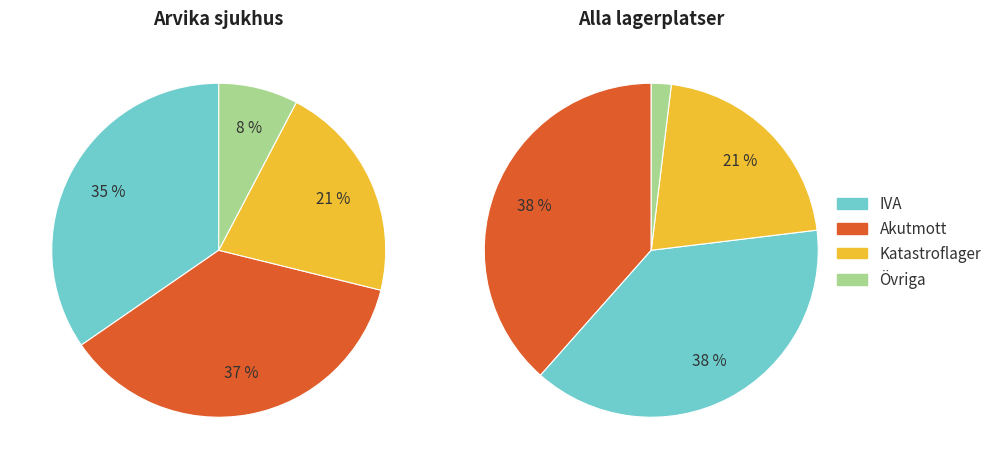

What is the largest slice in the pie chart?

Akutmott